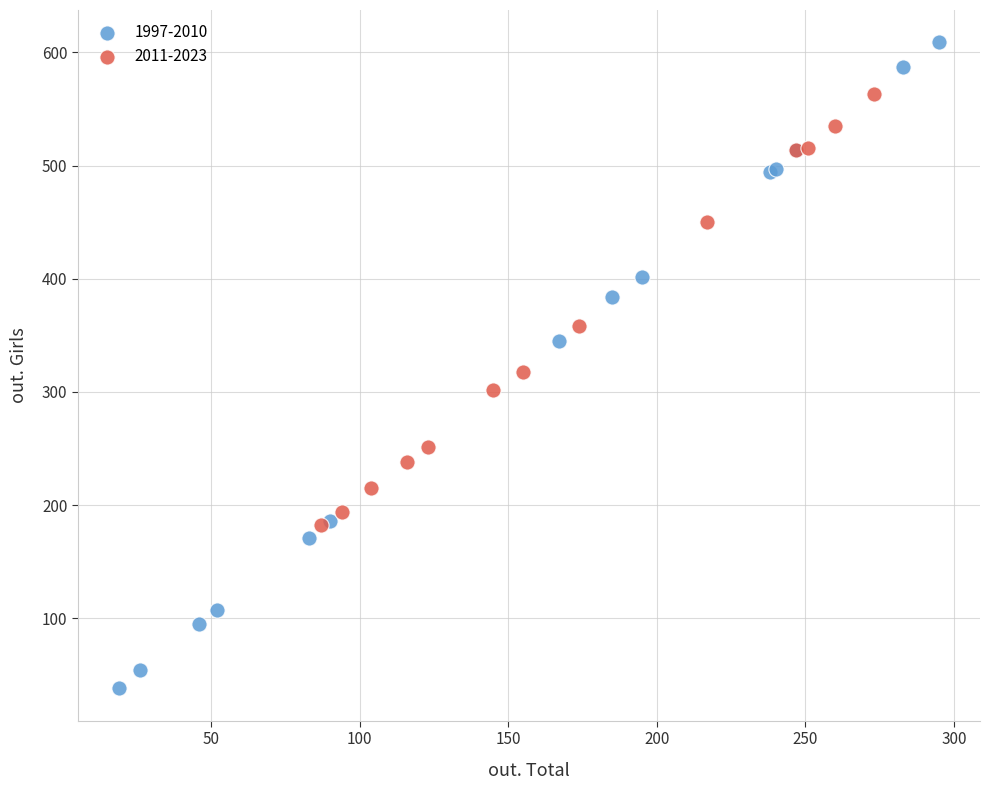

Which series contains the lowest Y value?

1997-2010